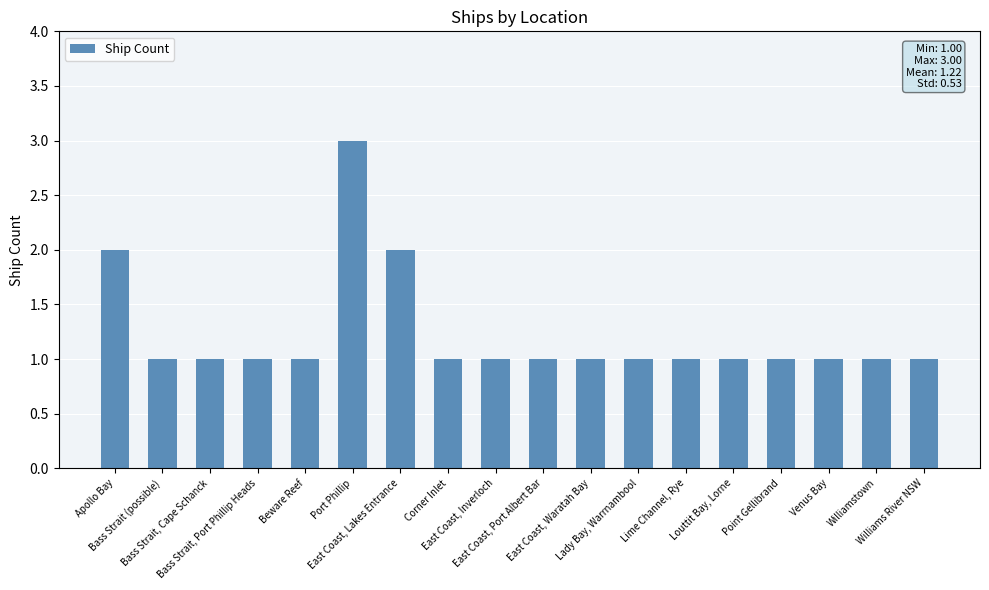

What is the change in value from Apollo Bay to Williamstown?

-1